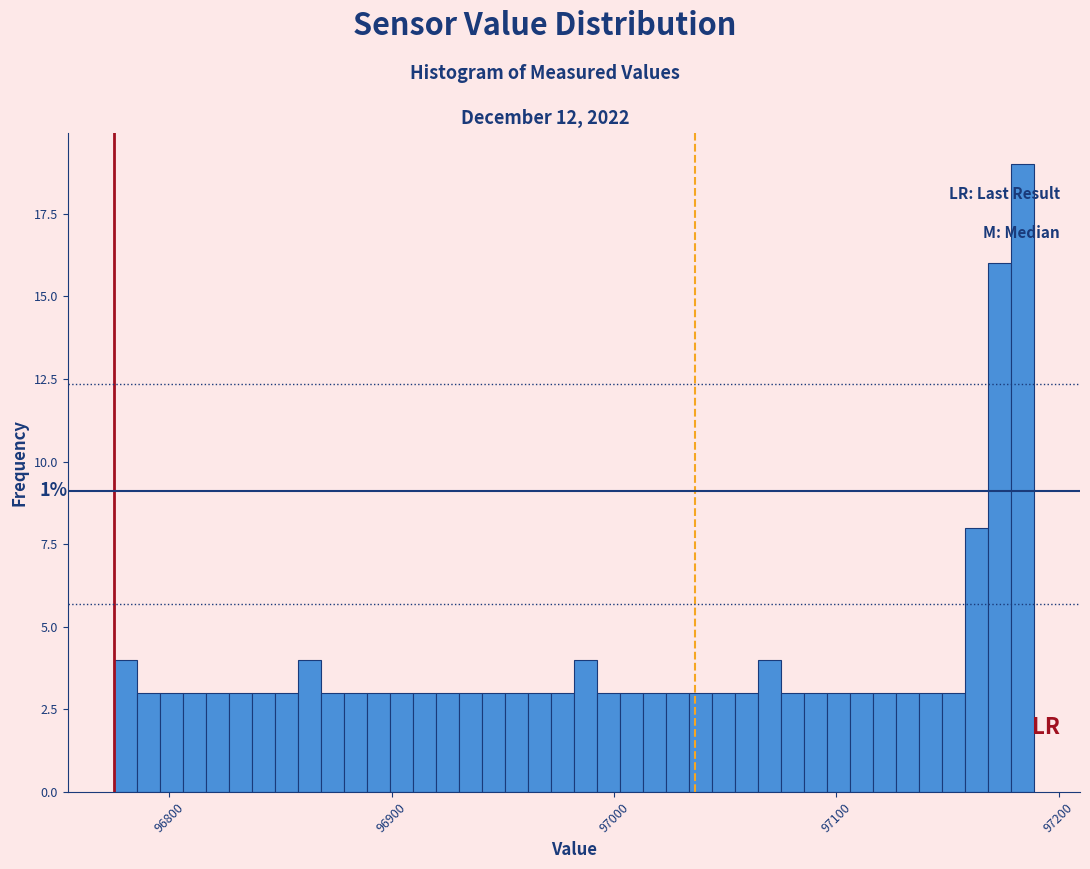

Around what value on the x-axis is the tallest bar? Give the approximate position of its centre, as read against the axis.

97180